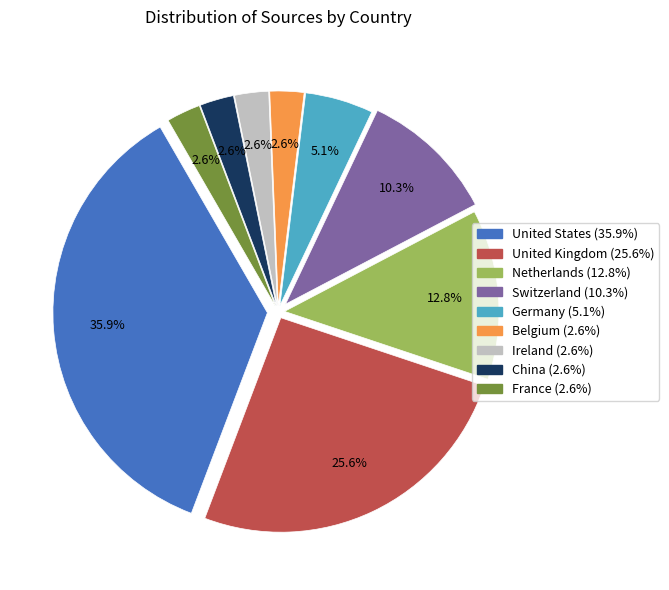

Is there a majority slice in this chart?

No